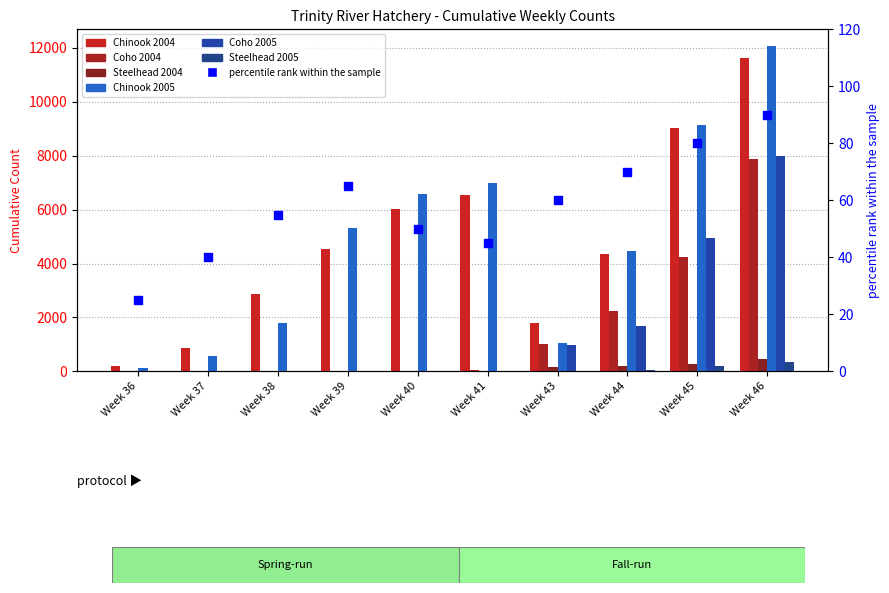

Is the value of Coho 2005 at Week 43 greater than the value of Steelhead 2005 at Week 36?

Yes